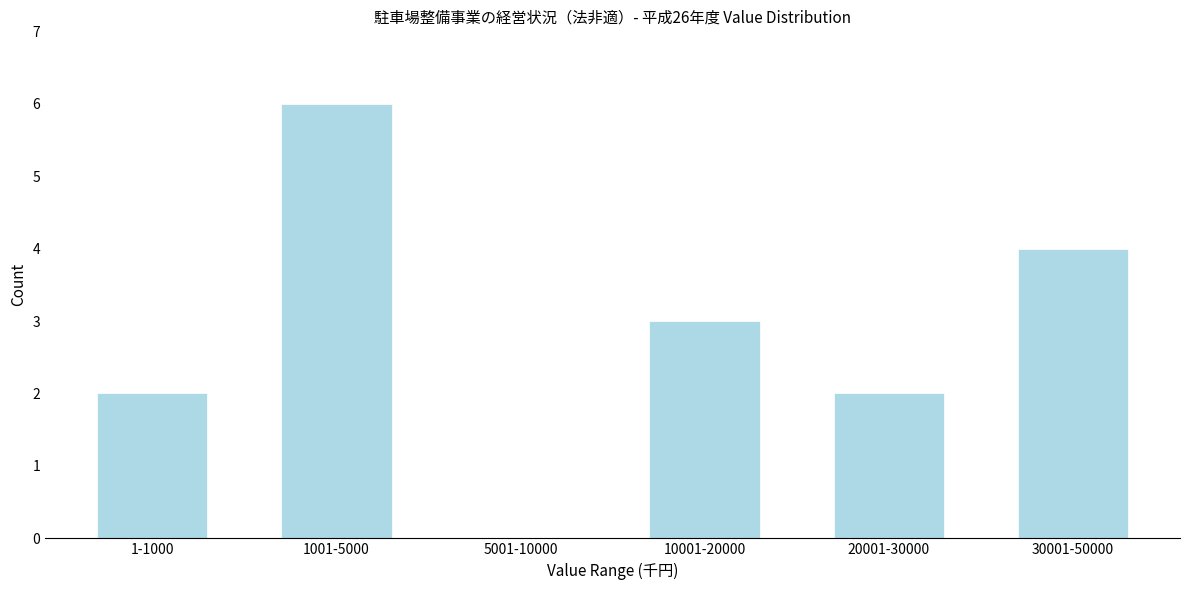

Reading right to left, transcribe all the data shown in this chart.

30001-50000=4	20001-30000=2	10001-20000=3	5001-10000=0	1001-5000=6	1-1000=2